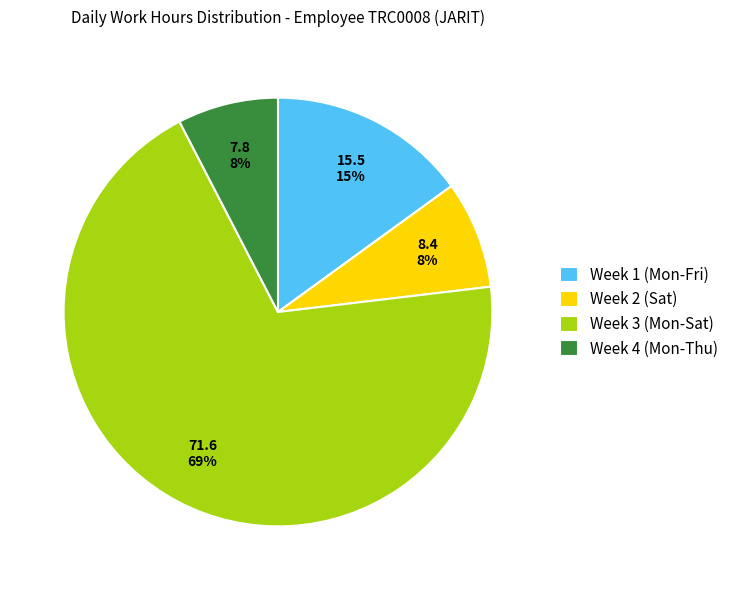

Between Week 3 (Mon-Sat) and Week 2 (Sat), which is larger?

Week 3 (Mon-Sat)